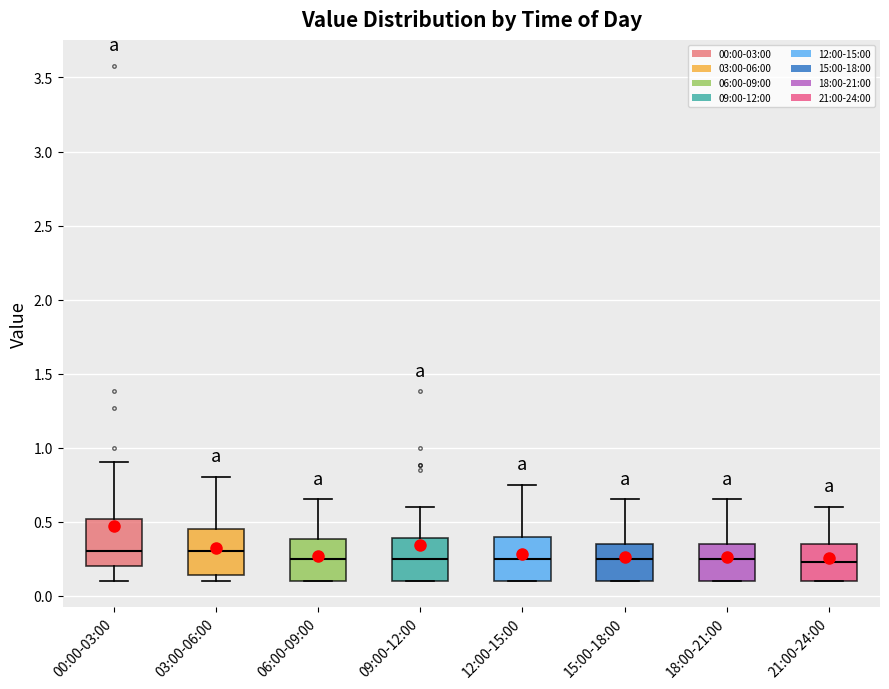

Reading left to right, transcribe this box plot: for each box, give where its median line is, the range the box spans, and where its two whiskers end, as read against the y-axis. The values are not printed on the chart, so give them approximately, as read against the axis.

00:00-03:00: median 0.30, box 0.20 to 0.50, whiskers 0.10 to 0.90
03:00-06:00: median 0.30, box 0.15 to 0.45, whiskers 0.10 to 0.80
06:00-09:00: median 0.25, box 0.10 to 0.40, whiskers 0.10 to 0.65
09:00-12:00: median 0.25, box 0.10 to 0.40, whiskers 0.10 to 0.60
12:00-15:00: median 0.25, box 0.10 to 0.40, whiskers 0.10 to 0.75
15:00-18:00: median 0.25, box 0.10 to 0.35, whiskers 0.10 to 0.65
18:00-21:00: median 0.25, box 0.10 to 0.35, whiskers 0.10 to 0.65
21:00-24:00: median 0.25, box 0.10 to 0.35, whiskers 0.10 to 0.60